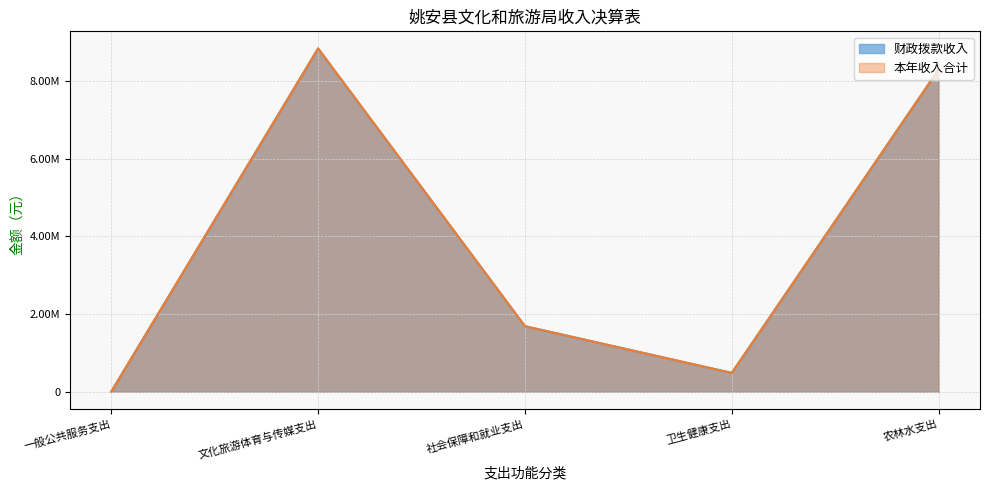

What position from the left is 社会保障和就业支出?

3